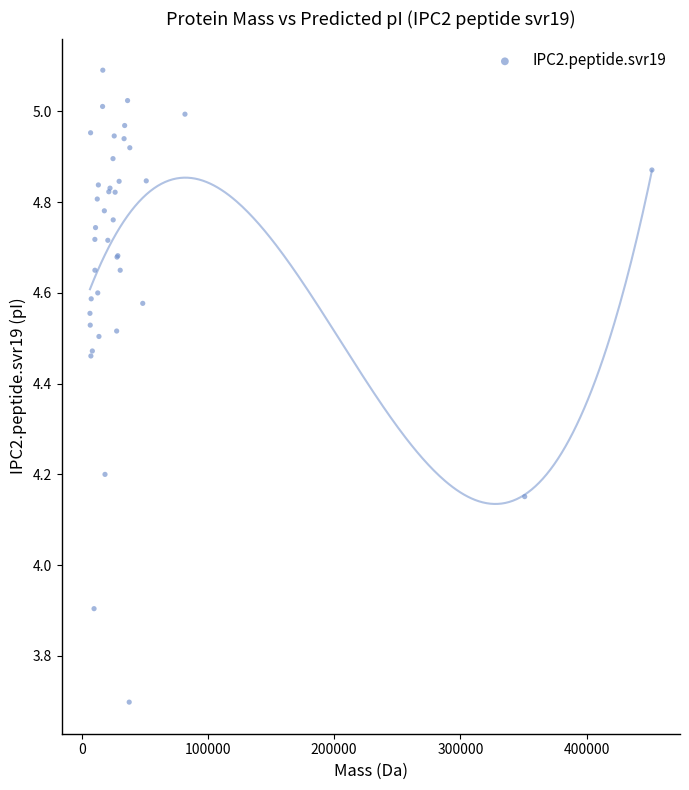

What Y value in the scatter plot is closest to 4?

3.9